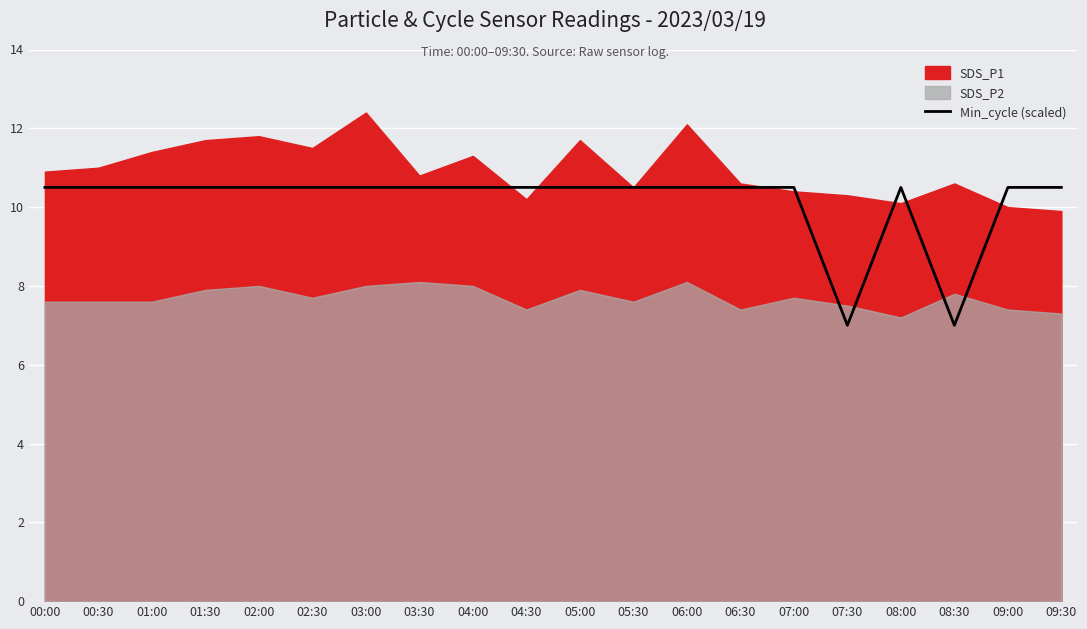

The value of Min_cycle (scaled) at 07:30 is 7.0. True or false?

True